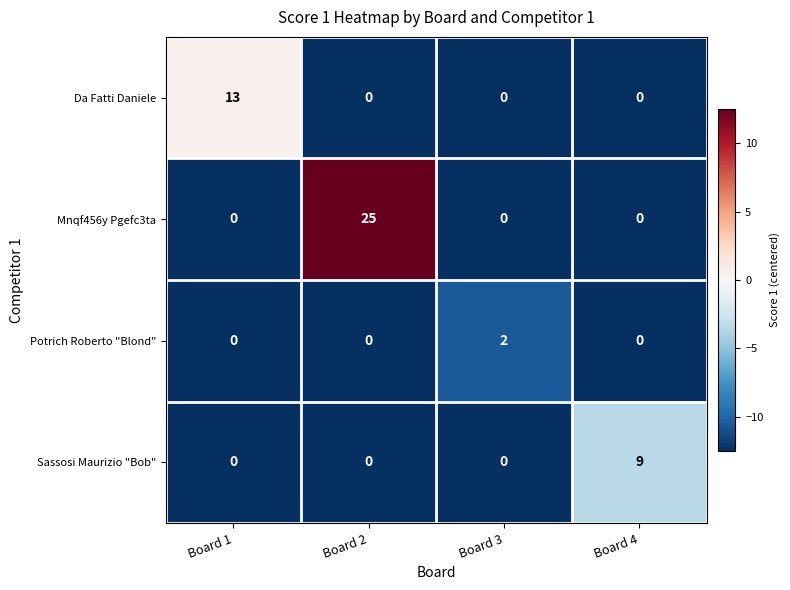

What is the spread (max minus min) of values at Board 3?

2